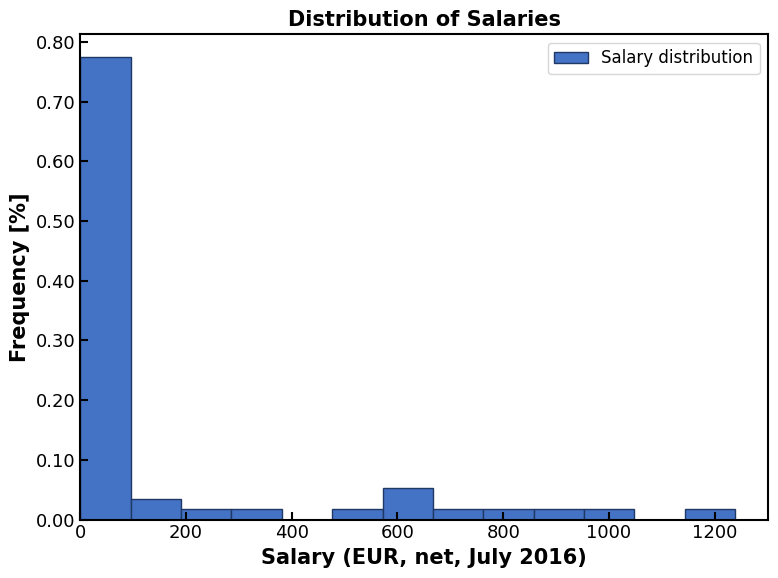

Reading left to right, transcribe this chart: for each bar, give the range it covers on the x-axis and its height. Neither the bar edges nor the heights are printed on the chart, so give them approximately, as read against the axes.

0 to 100: 0.77
100 to 200: 0.03
200 to 280: 0.02
280 to 380: 0.02
380 to 480: 0
480 to 580: 0.02
580 to 660: 0.05
660 to 760: 0.02
760 to 860: 0.02
860 to 960: 0.02
960 to 1040: 0.02
1040 to 1140: 0
1140 to 1240: 0.02